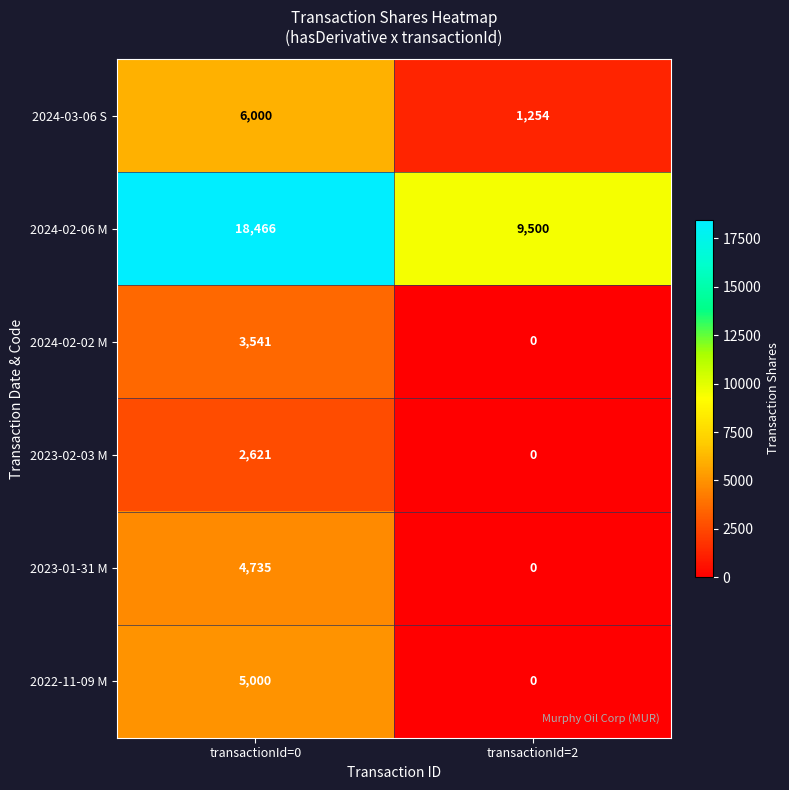

Which category has the lowest value across all series?

transactionId=2